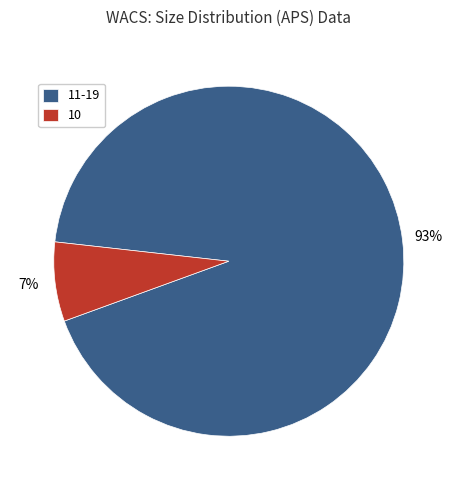

What is the largest slice in the pie chart?

11-19